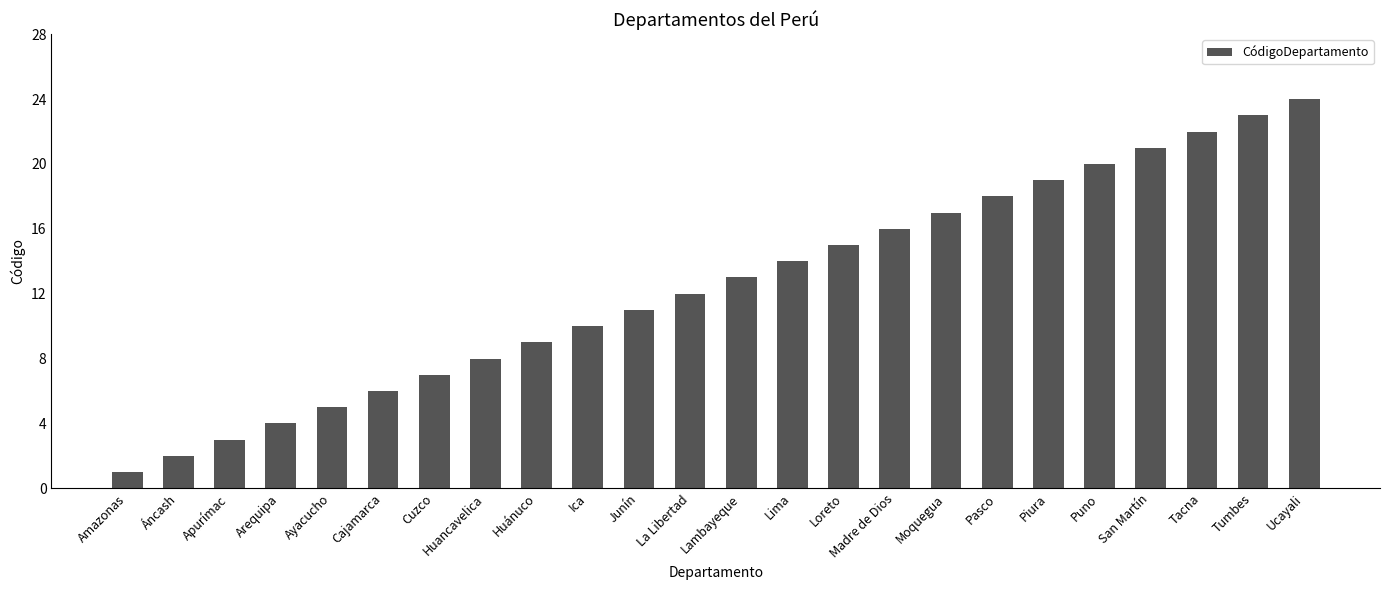

Reading right to left, transcribe all the data shown in this chart.

Ucayali=24	Tumbes=23	Tacna=22	San Martín=21	Puno=20	Piura=19	Pasco=18	Moquegua=17	Madre de Dios=16	Loreto=15	Lima=14	Lambayeque=13	La Libertad=12	Junín=11	Ica=10	Huánuco=9	Huancavelica=8	Cuzco=7	Cajamarca=6	Ayacucho=5	Arequipa=4	Apurímac=3	Áncash=2	Amazonas=1